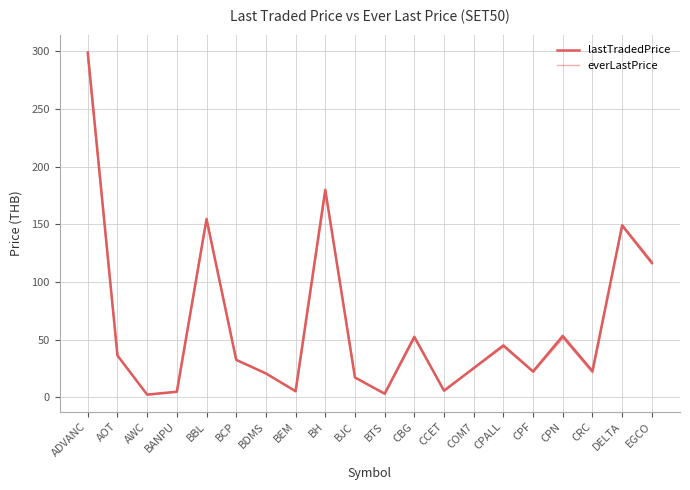

The lastTradedPrice series shows 29.8 at CPALL. True or false?

False